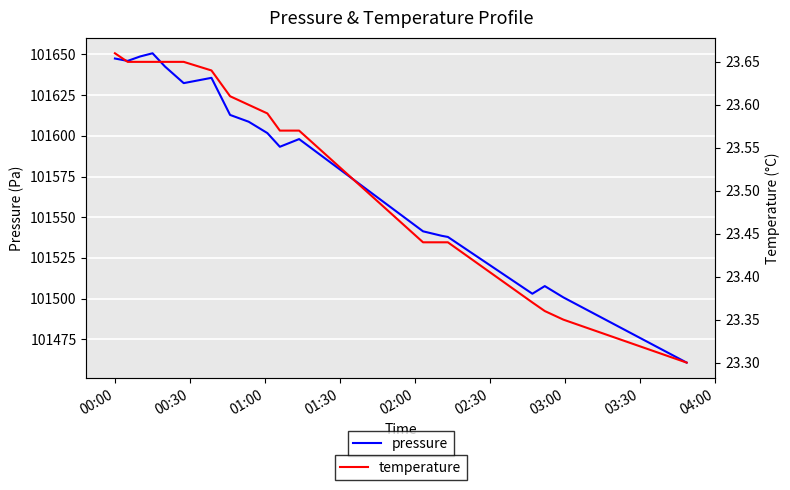

In pressure, how many points are higher than both neighbors (excluding endpoints)?

4